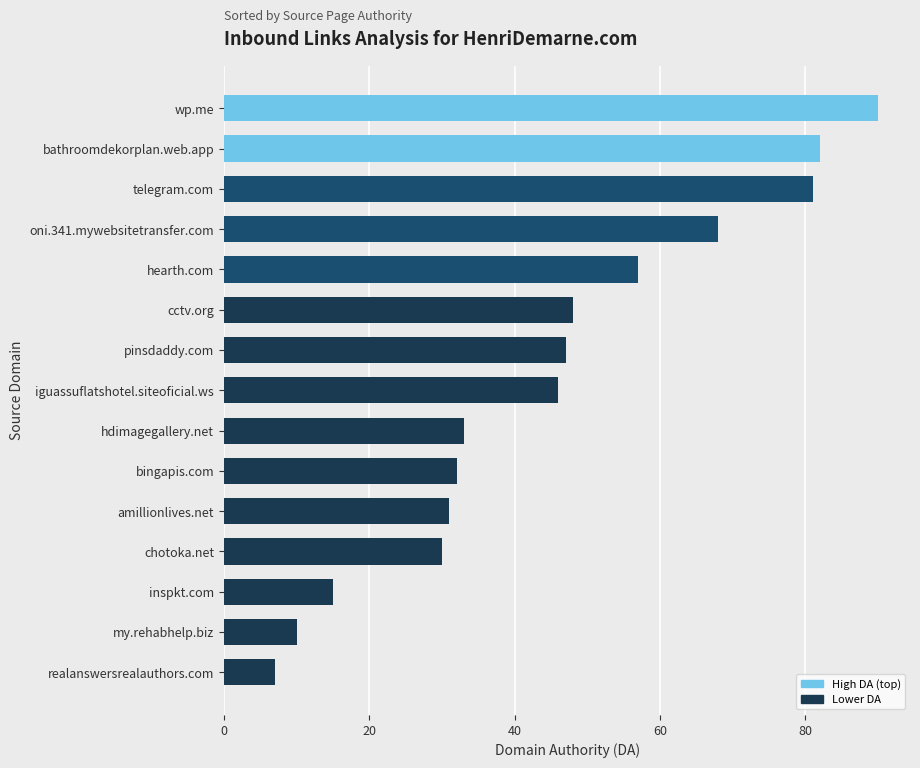

At which label is the value closest to 48?

cctv.org